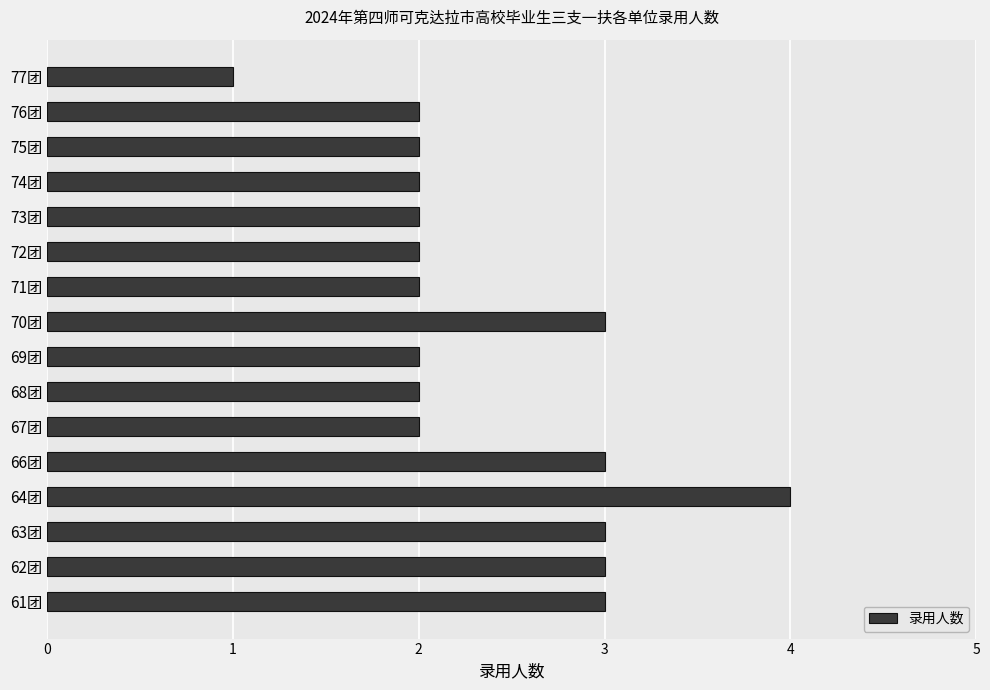

At which category does the chart reach its peak across all series?

64团